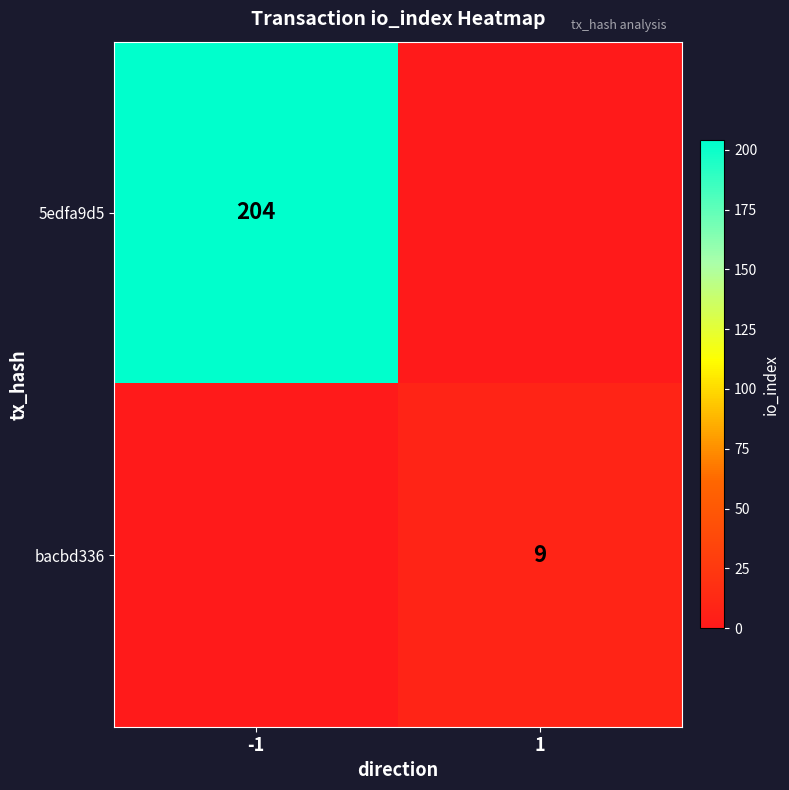

True or false: bacbd336 has a value of 9 at 1.

True